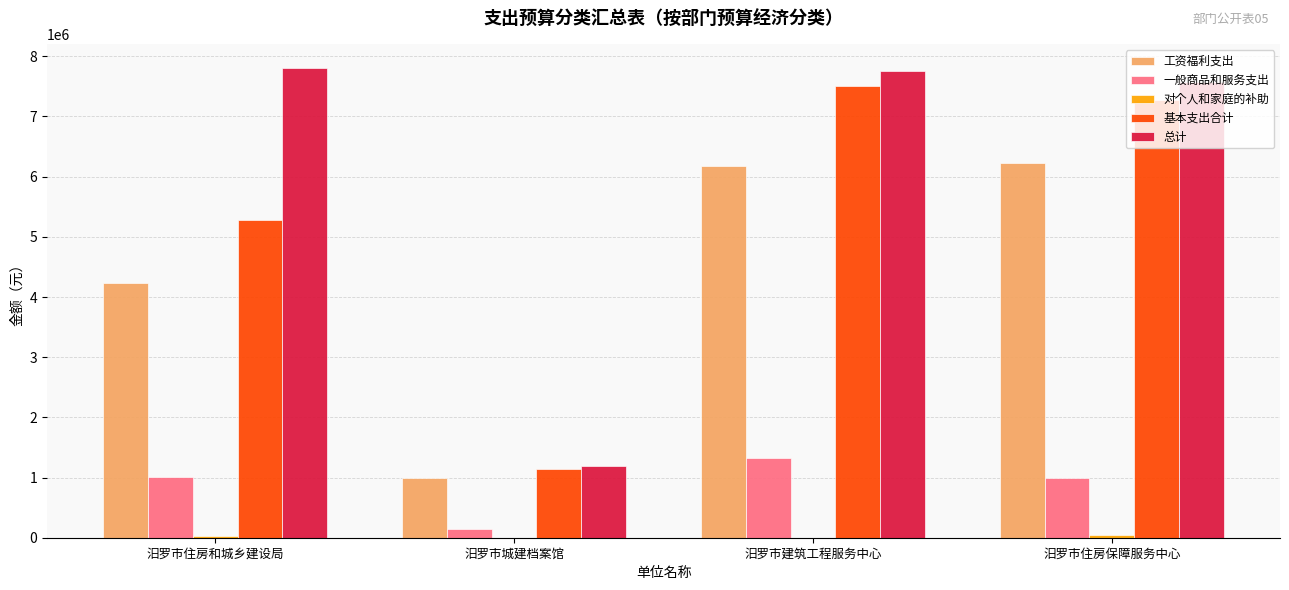

What is the sum of all 总计 values?

24328812.4